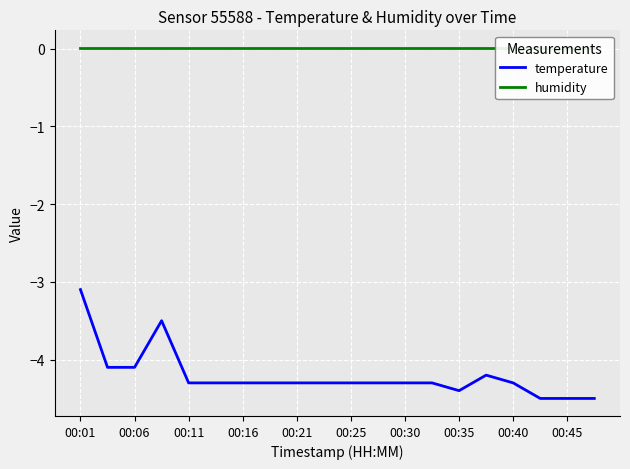

At which label does humidity reach its minimum?

00:01